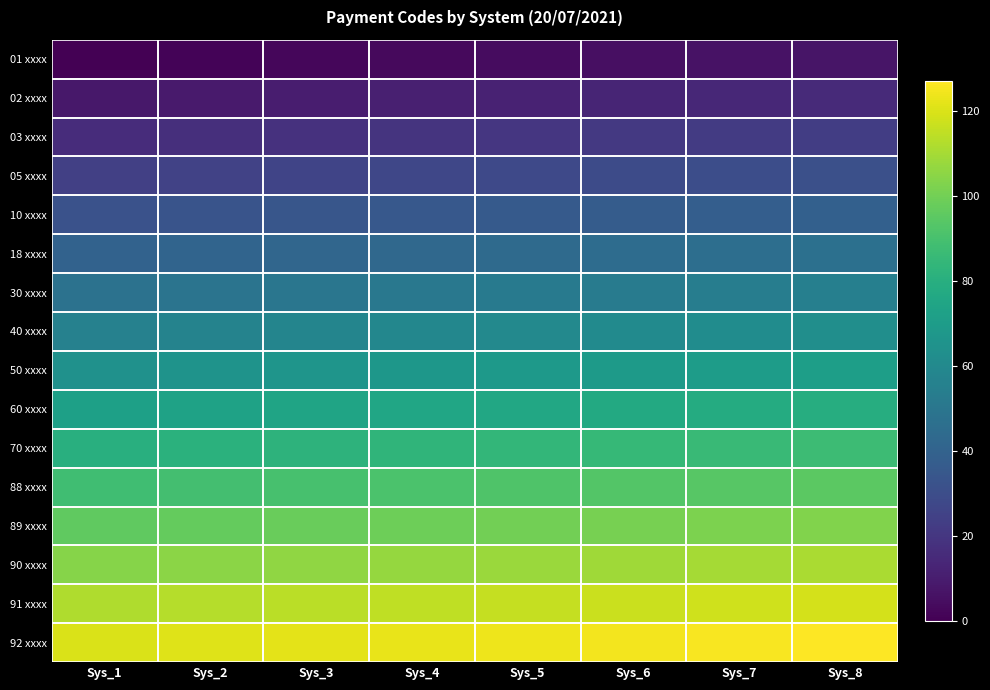

Reading left to right, what are all the values shown in this chart?

01 xxxx: Sys_1=0	Sys_2=1	Sys_3=2	Sys_4=3	Sys_5=4	Sys_6=5	Sys_7=6	Sys_8=7
02 xxxx: Sys_1=8	Sys_2=9	Sys_3=10	Sys_4=11	Sys_5=12	Sys_6=13	Sys_7=14	Sys_8=15
03 xxxx: Sys_1=16	Sys_2=17	Sys_3=18	Sys_4=19	Sys_5=20	Sys_6=21	Sys_7=22	Sys_8=23
05 xxxx: Sys_1=24	Sys_2=25	Sys_3=26	Sys_4=27	Sys_5=28	Sys_6=29	Sys_7=30	Sys_8=31
10 xxxx: Sys_1=32	Sys_2=33	Sys_3=34	Sys_4=35	Sys_5=36	Sys_6=37	Sys_7=38	Sys_8=39
18 xxxx: Sys_1=40	Sys_2=41	Sys_3=42	Sys_4=43	Sys_5=44	Sys_6=45	Sys_7=46	Sys_8=47
30 xxxx: Sys_1=48	Sys_2=49	Sys_3=50	Sys_4=51	Sys_5=52	Sys_6=53	Sys_7=54	Sys_8=55
40 xxxx: Sys_1=56	Sys_2=57	Sys_3=58	Sys_4=59	Sys_5=60	Sys_6=61	Sys_7=62	Sys_8=63
50 xxxx: Sys_1=64	Sys_2=65	Sys_3=66	Sys_4=67	Sys_5=68	Sys_6=69	Sys_7=70	Sys_8=71
60 xxxx: Sys_1=72	Sys_2=73	Sys_3=74	Sys_4=75	Sys_5=76	Sys_6=77	Sys_7=78	Sys_8=79
70 xxxx: Sys_1=80	Sys_2=81	Sys_3=82	Sys_4=83	Sys_5=84	Sys_6=85	Sys_7=86	Sys_8=87
88 xxxx: Sys_1=88	Sys_2=89	Sys_3=90	Sys_4=91	Sys_5=92	Sys_6=93	Sys_7=94	Sys_8=95
89 xxxx: Sys_1=96	Sys_2=97	Sys_3=98	Sys_4=99	Sys_5=100	Sys_6=101	Sys_7=102	Sys_8=103
90 xxxx: Sys_1=104	Sys_2=105	Sys_3=106	Sys_4=107	Sys_5=108	Sys_6=109	Sys_7=110	Sys_8=111
91 xxxx: Sys_1=112	Sys_2=113	Sys_3=114	Sys_4=115	Sys_5=116	Sys_6=117	Sys_7=118	Sys_8=119
92 xxxx: Sys_1=120	Sys_2=121	Sys_3=122	Sys_4=123	Sys_5=124	Sys_6=125	Sys_7=126	Sys_8=127